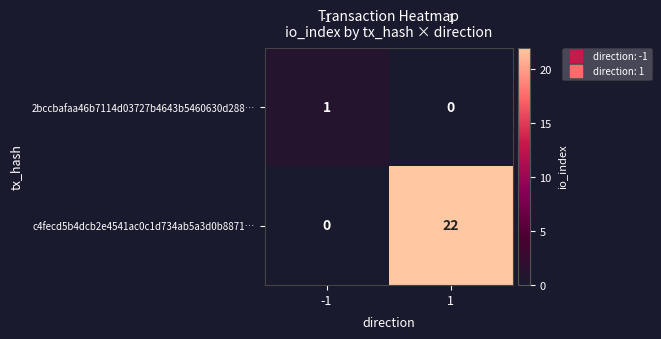

Reading left to right, transcribe all the data shown in this chart.

2bccbafaa46b7114d03727b4643b5460630d288…: -1=1	1=0
c4fecd5b4dcb2e4541ac0c1d734ab5a3d0b8871…: -1=0	1=22